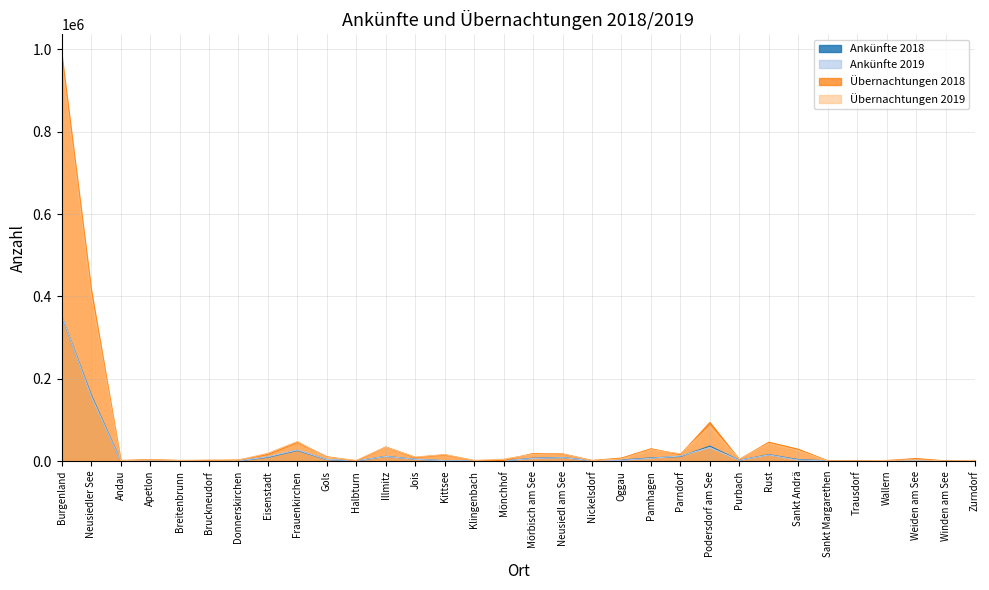

What position from the right is Illmitz?

21